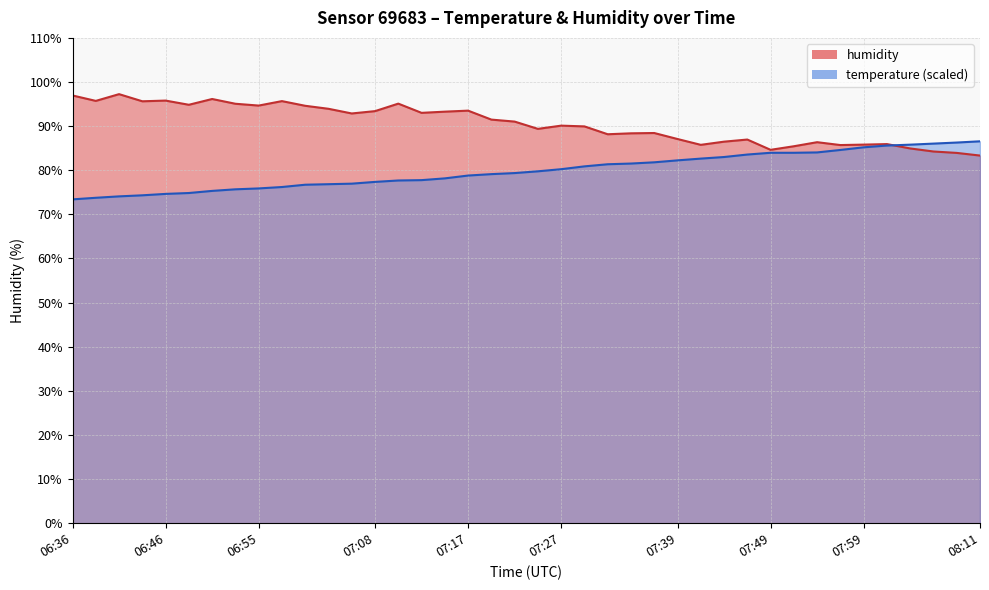

What value does the temperature series have at 08:09?

86.3